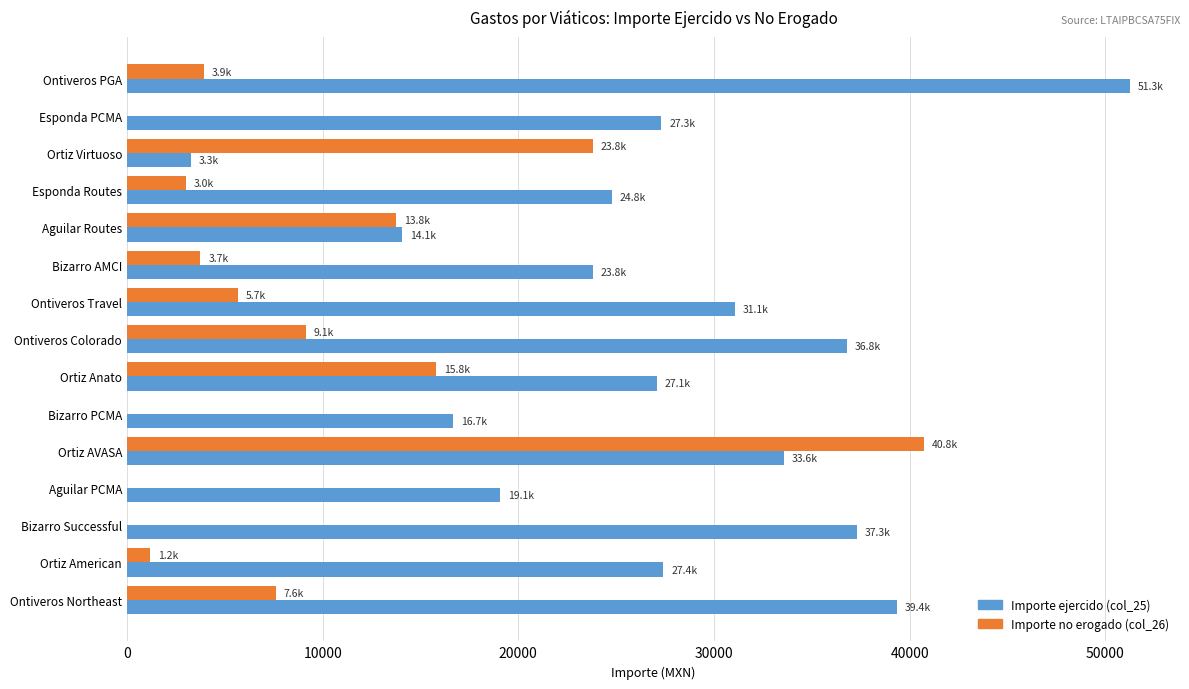

Between Ontiveros PGA and Ontiveros Colorado, which series saw the biggest shift?

Importe ejercido (col_25)